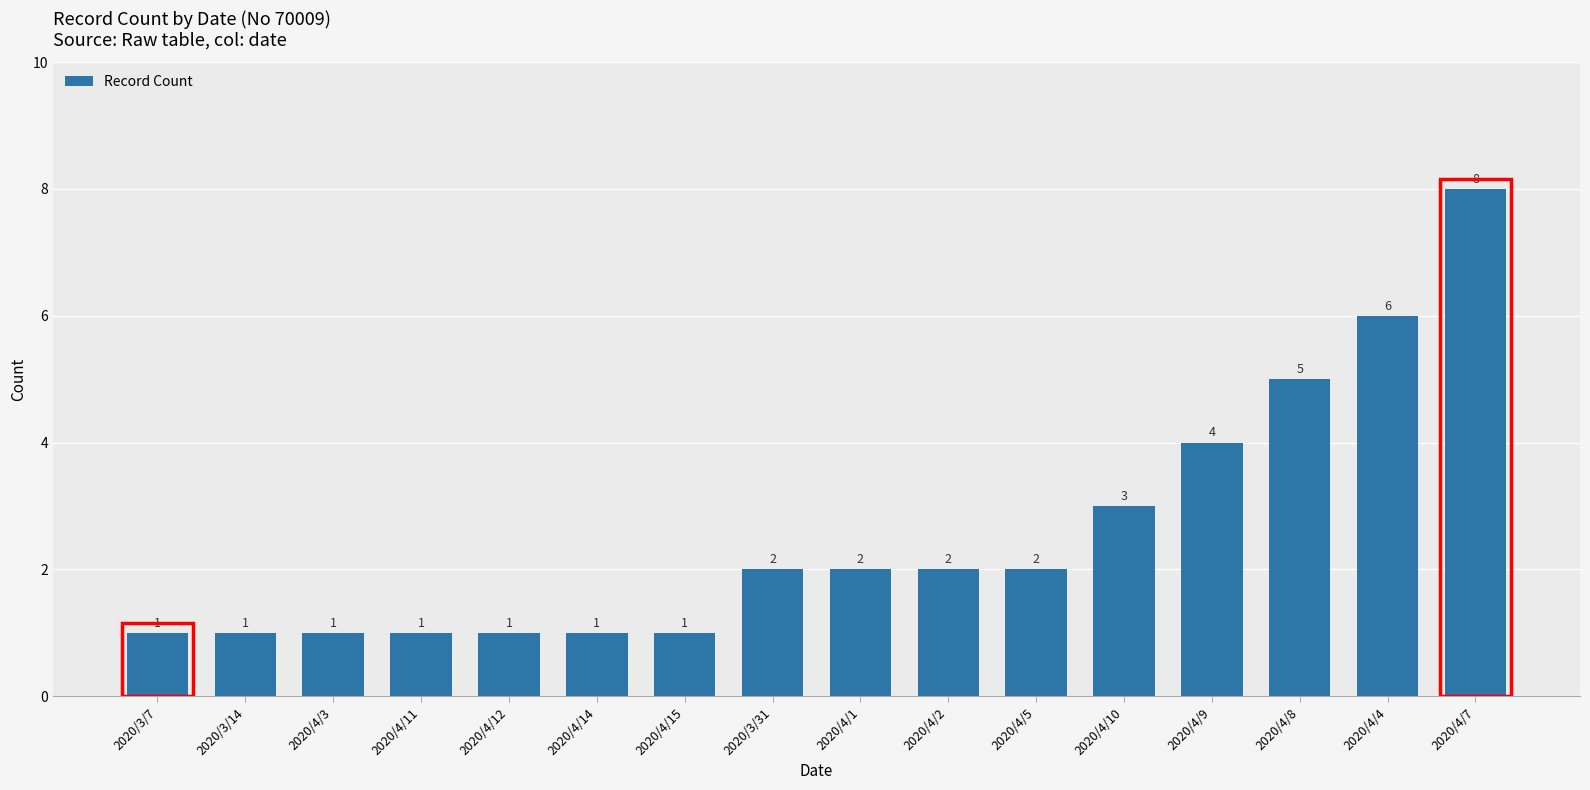

True or false: the data shows 1 at 2020/3/14.

True